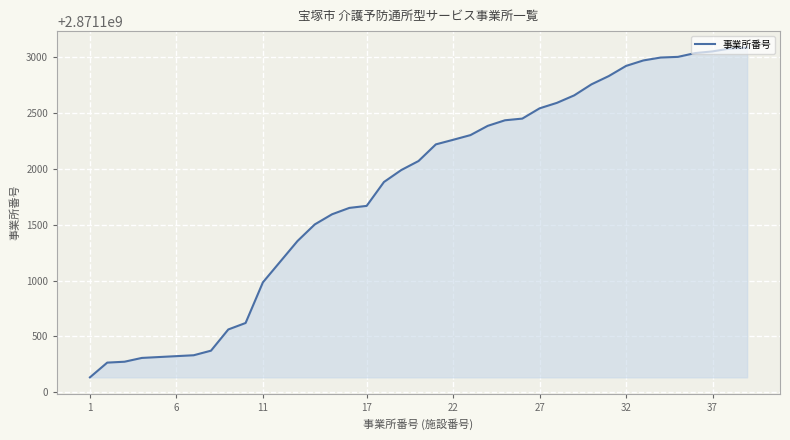

What is the sum of all values?

109101869795